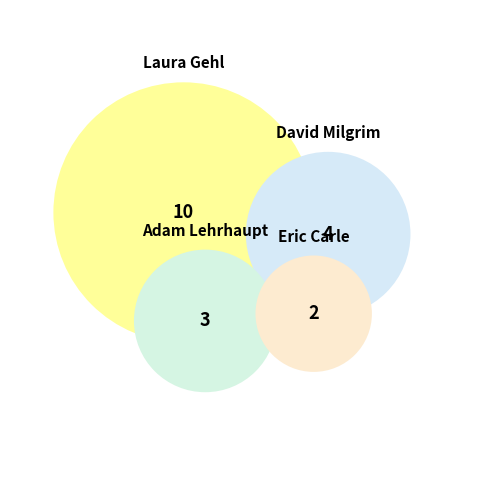

Which slice represents more than half of the pie?

Laura Gehl (402418077)